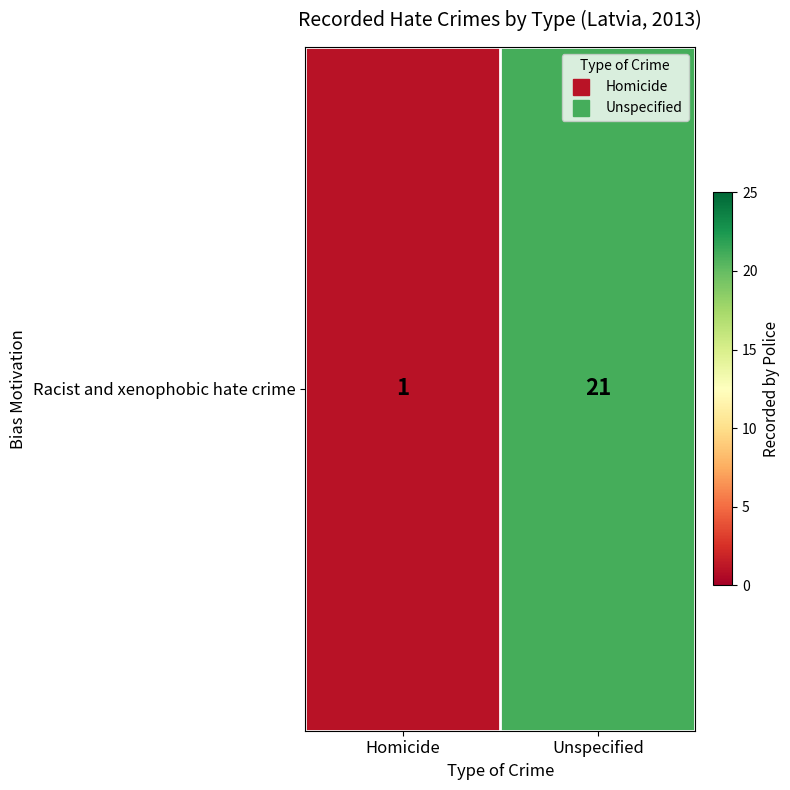

Between Unspecified and Homicide, which is larger?

Unspecified